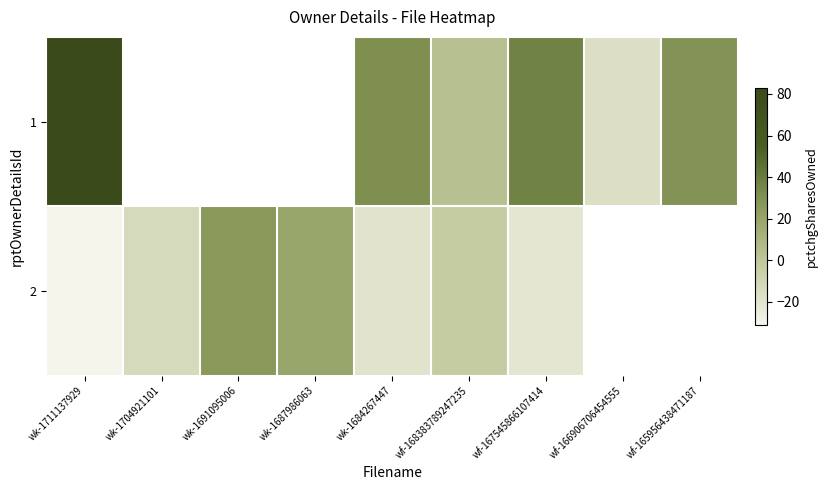

At how many categories does at least one series exceed 52?

1